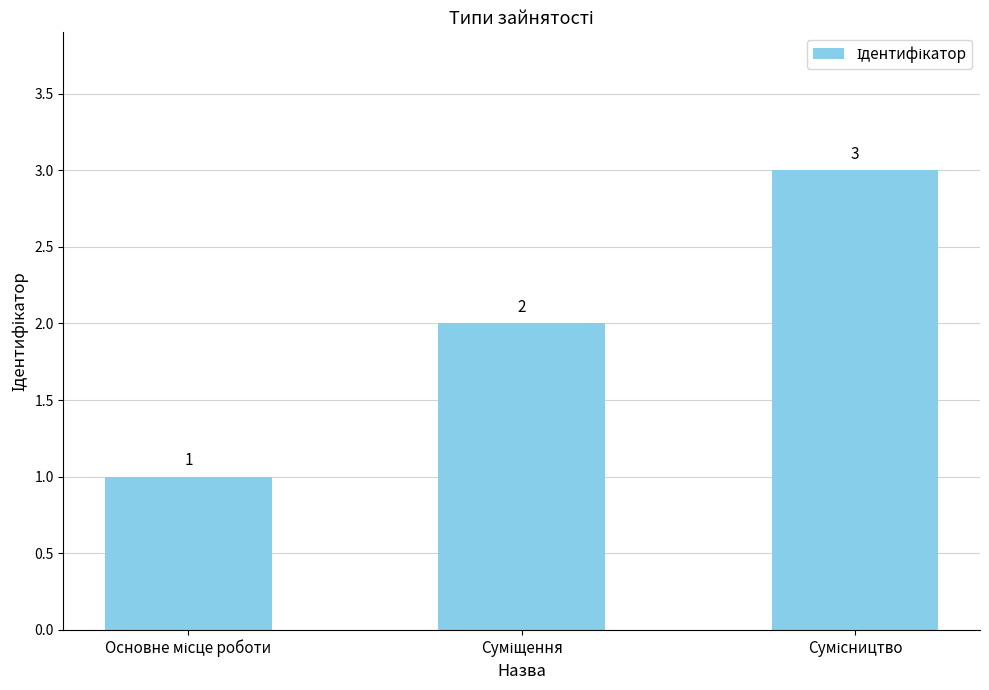

What is the value of the 2nd bar from the left?

2